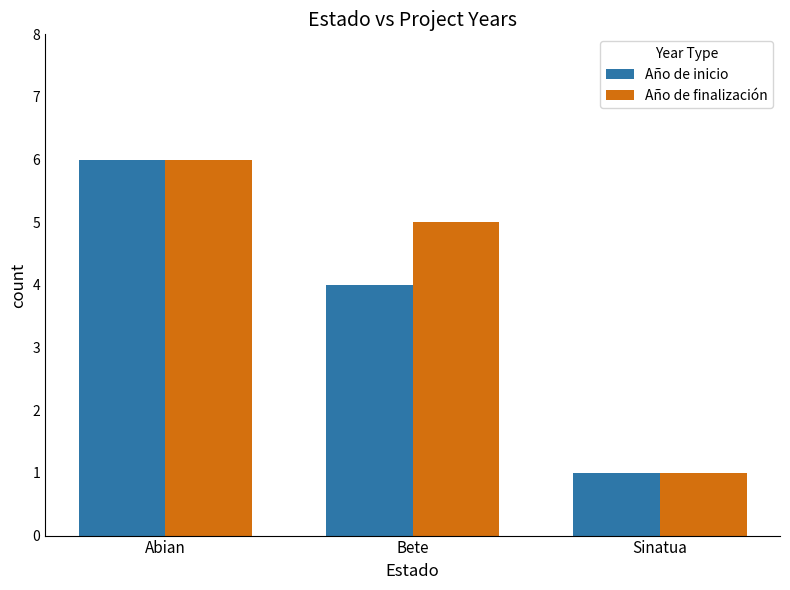

What is the value of the Año de inicio bar at the 2nd from the left?

4